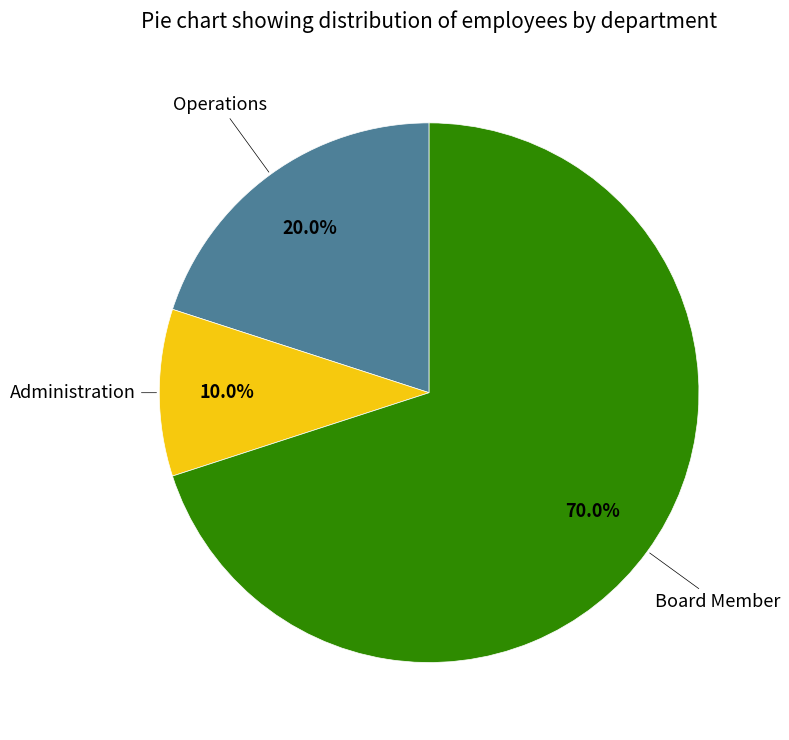

Is there a majority slice in this chart?

Yes